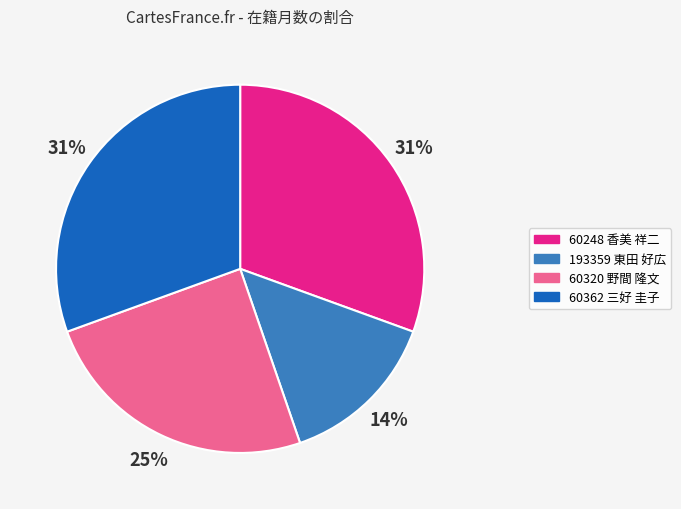

Approximately how many times larger is the value at 60248 香美 祥二 compared to 193359 東田 好広?

2.2